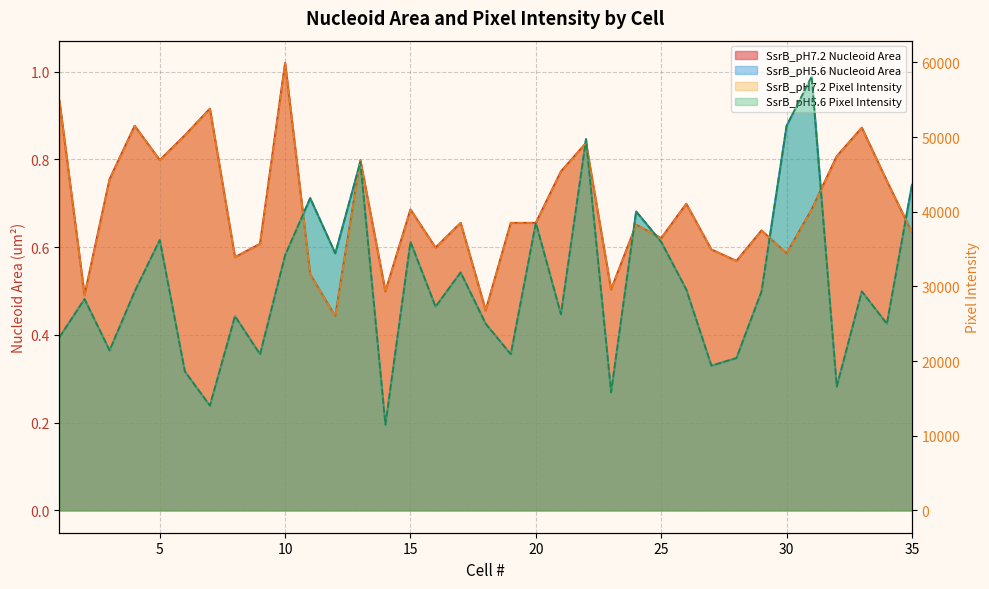

True or false: SsrB_pH5.6 Nucleoid Area has a value of 19380.0 at 27.

True